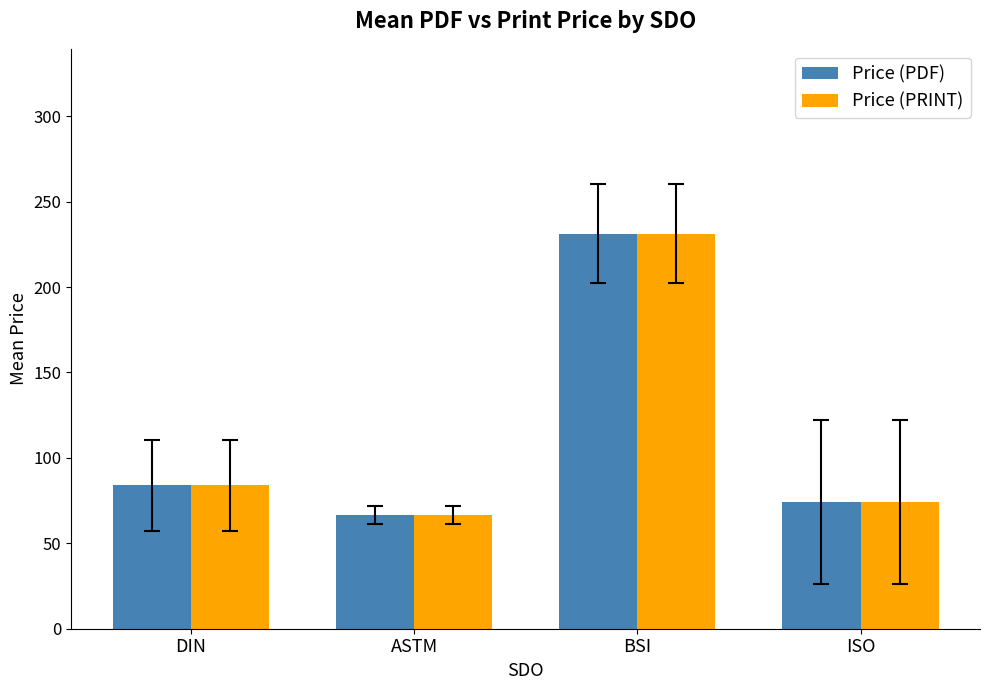

Where is Price (PRINT) nearest to the value 148?

DIN